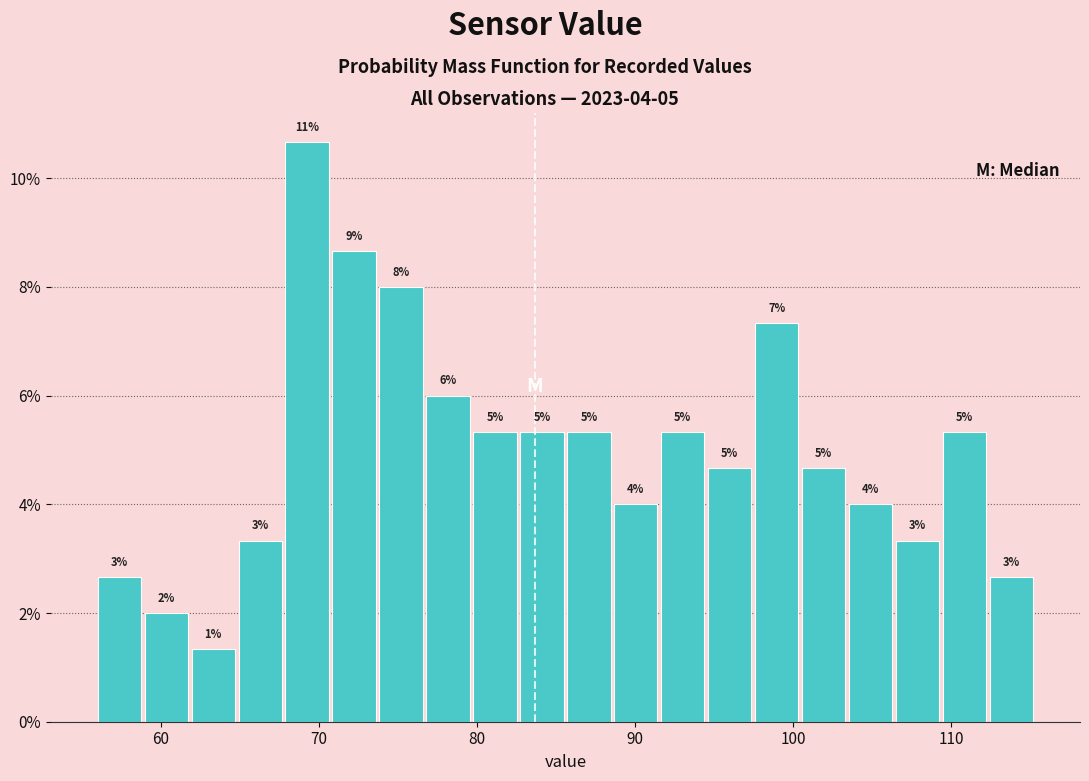

Read against the x-axis, roughly where is the centre of the tallest bar?

69